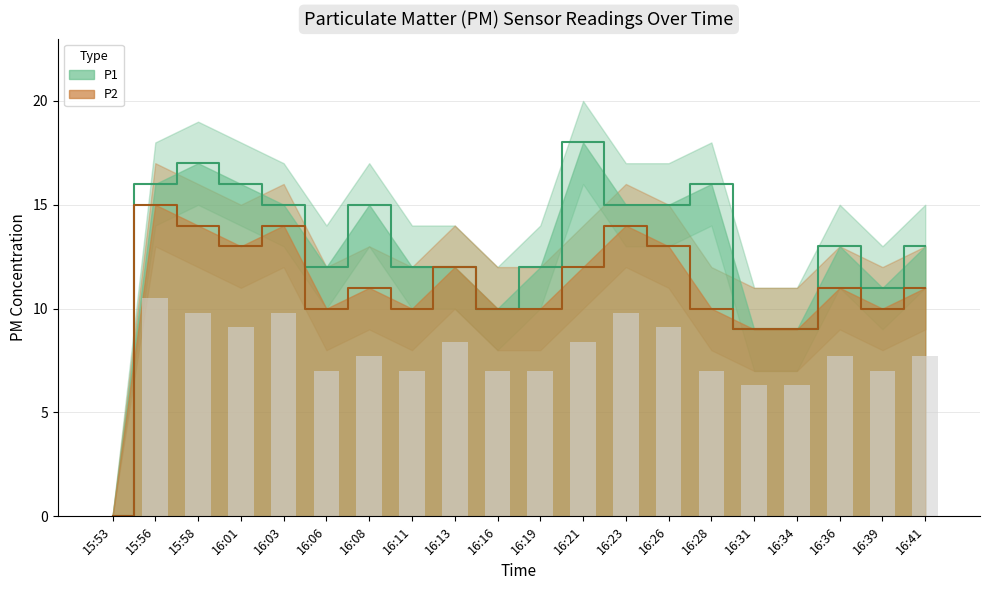

Which series has the largest range (max minus min)?

P1